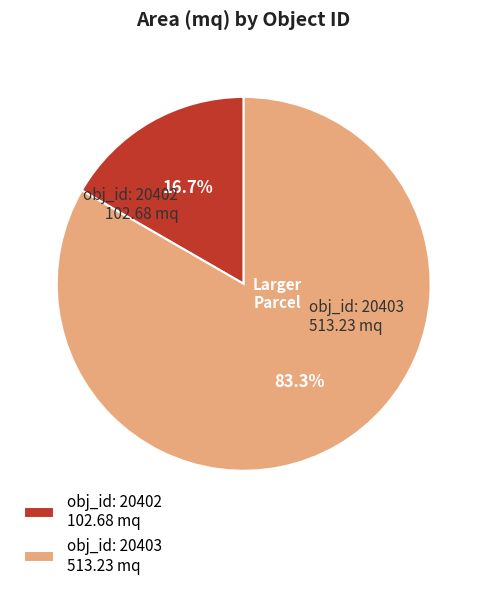

Is there any slice that represents more than half of the pie?

Yes